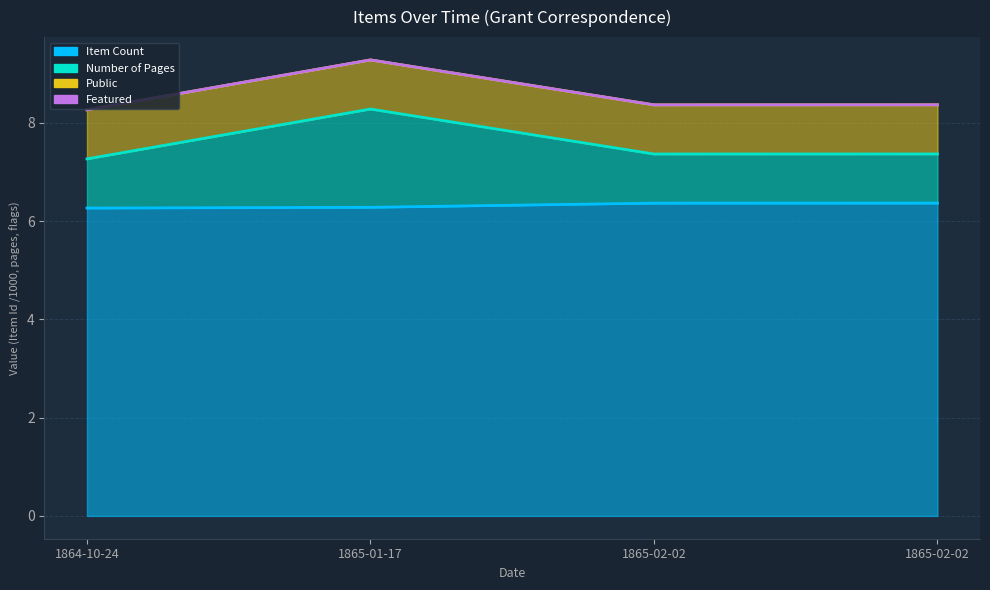

True or false: Number of Pages and Item Count cross at least once.

False